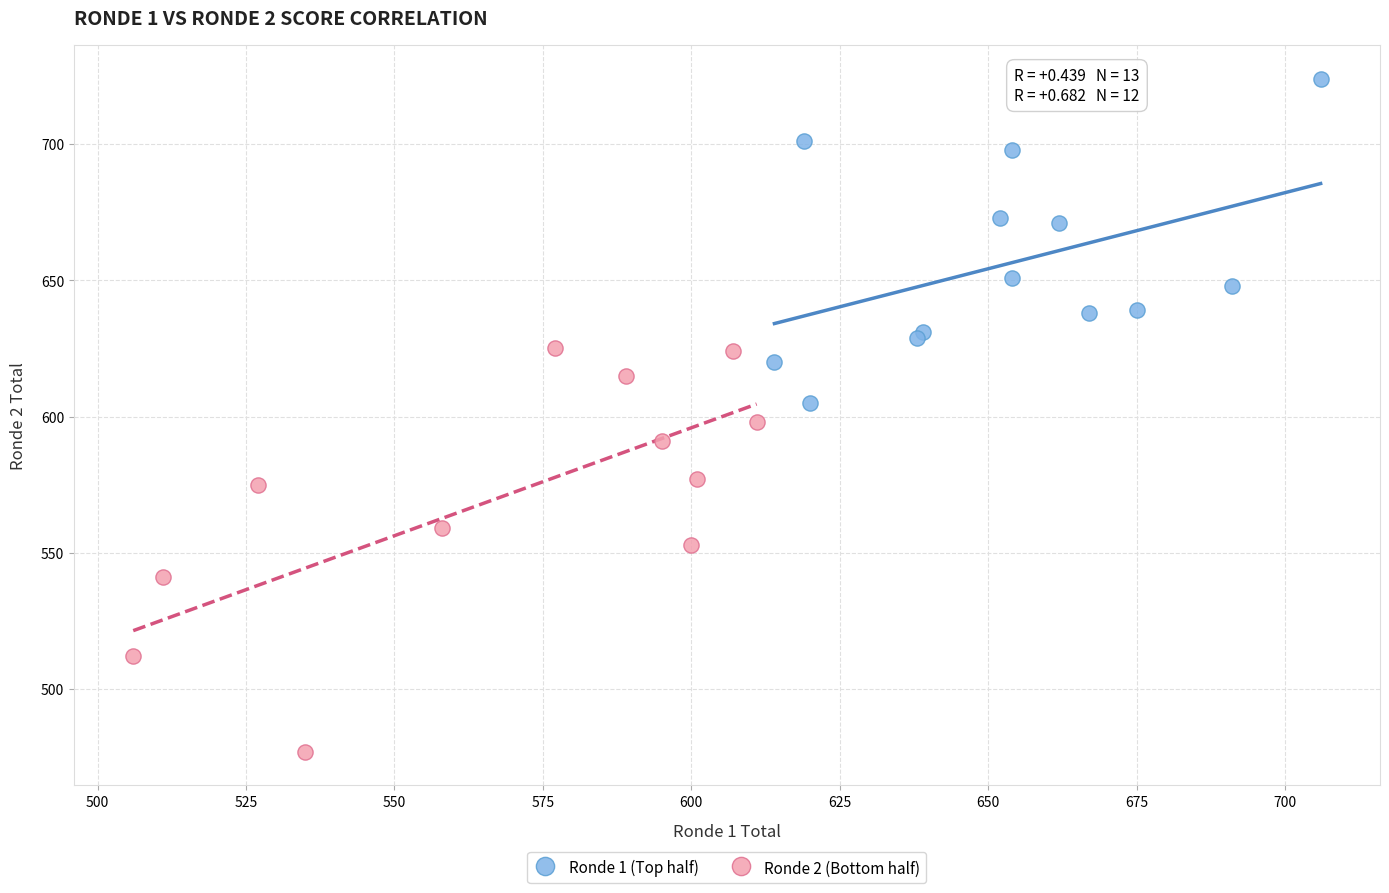

Which series reaches the minimum Y coordinate?

Ronde 2 (Bottom half)